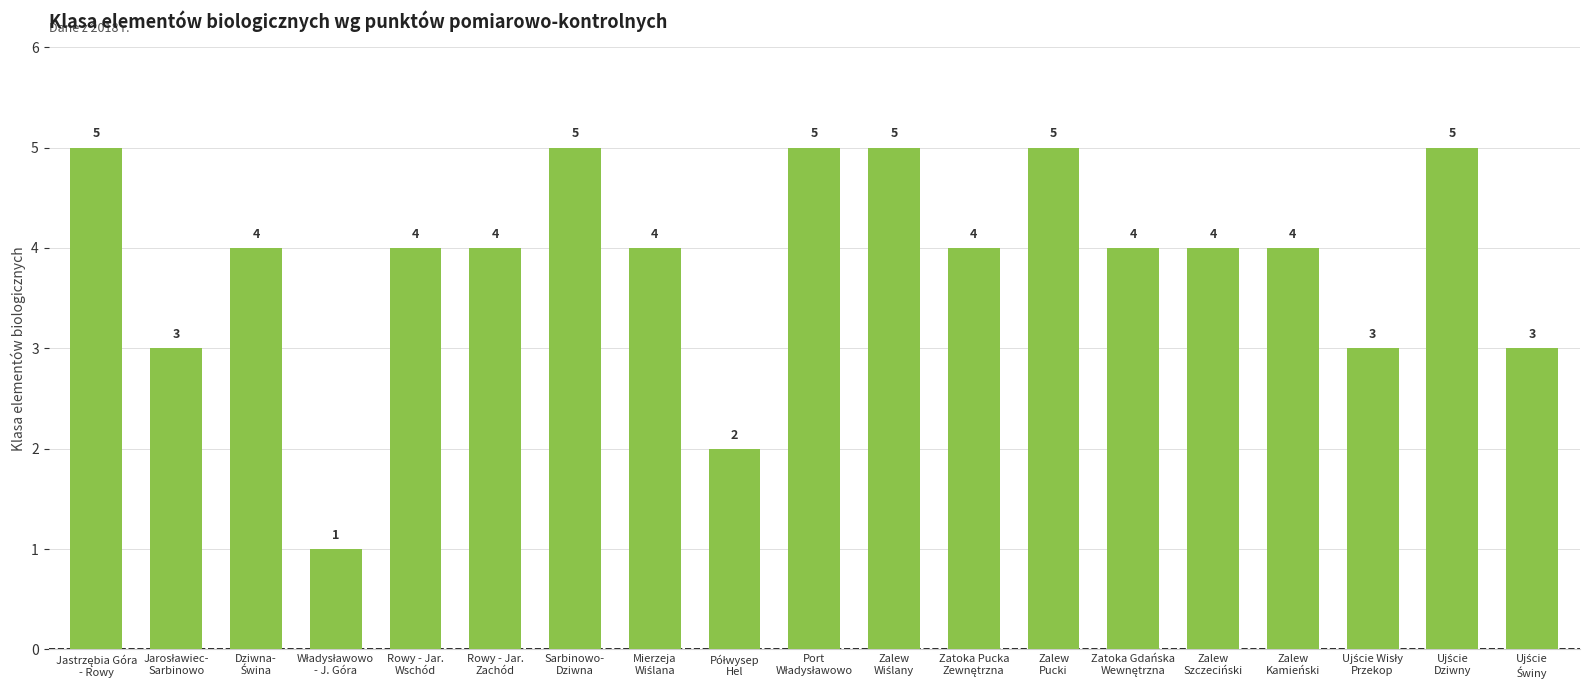

What is the value of the 3rd bar from the left?

4